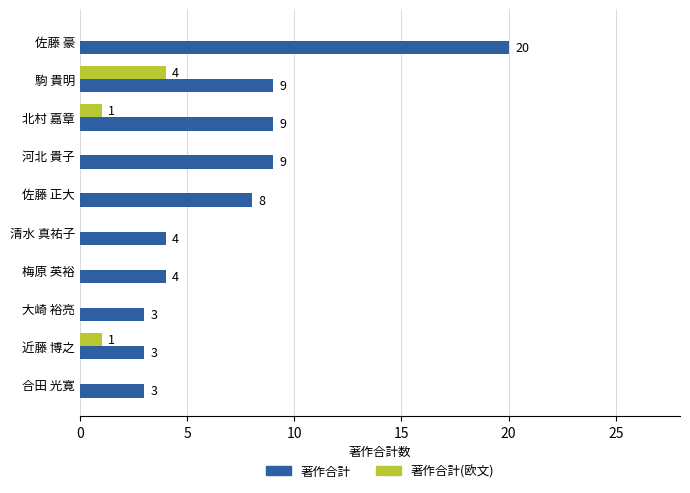

Between 佐藤 豪 and 大崎 裕亮, which series saw the biggest shift?

著作合計